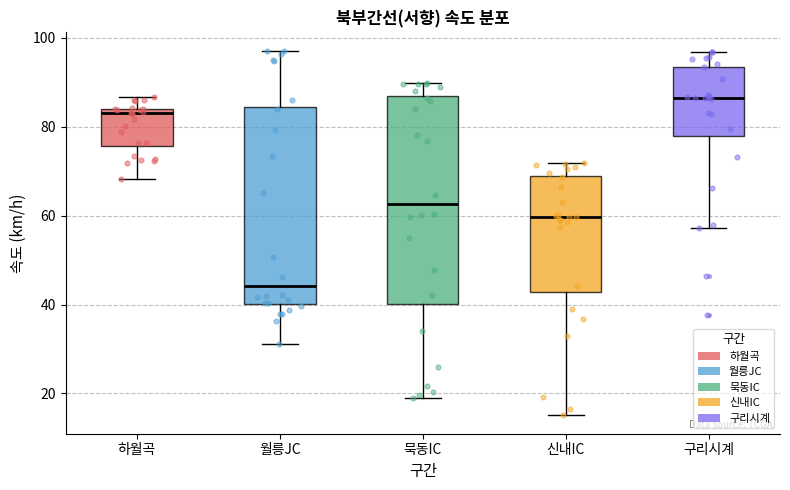

Reading left to right, transcribe this box plot: for each box, give where its median line is, the range the box spans, and where its two whiskers end, as read against the y-axis. The values are not printed on the chart, so give them approximately, as read against the axis.

하월곡: median 84 (just below the box's upper edge), box 76 to 84, whiskers 68 to 86
월릉JC: median 44, box 40 to 84, whiskers 32 to 98
묵동IC: median 62, box 40 to 86, whiskers 20 to 90
신내IC: median 60, box 42 to 68, whiskers 16 to 72
구리시계: median 86, box 78 to 94, whiskers 58 to 96